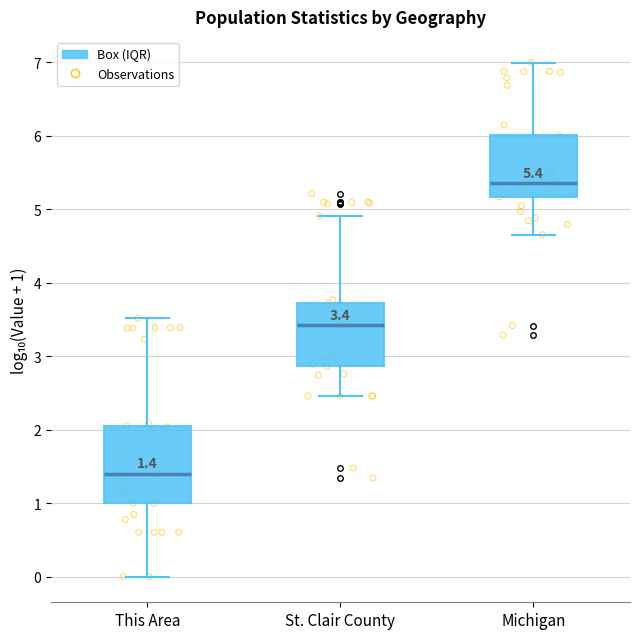

Which box is the tallest, from its lower edge to its upper edge?

This Area